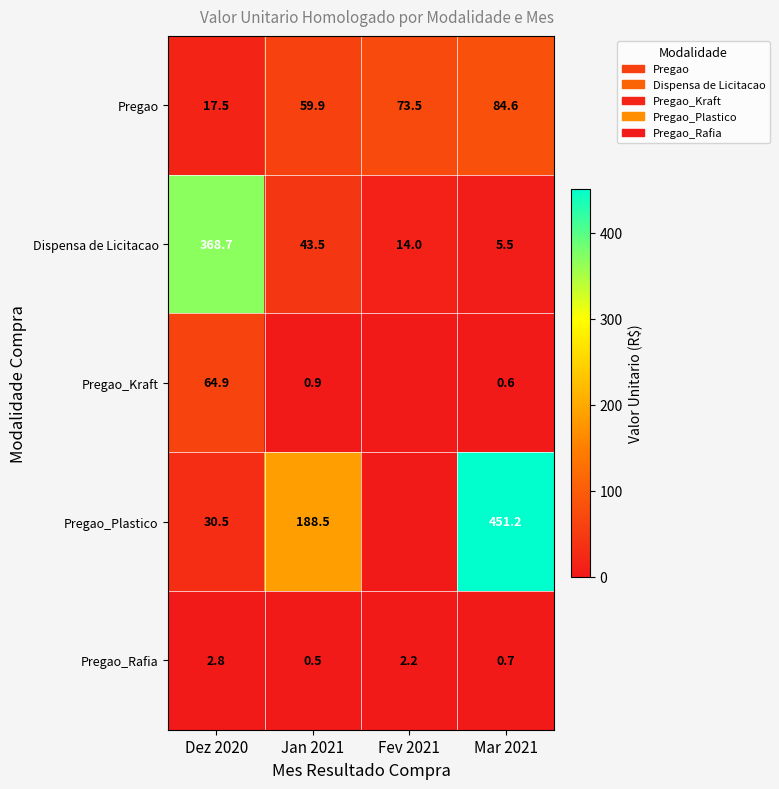

Which has a higher value, Fev 2021 or Jan 2021?

Fev 2021